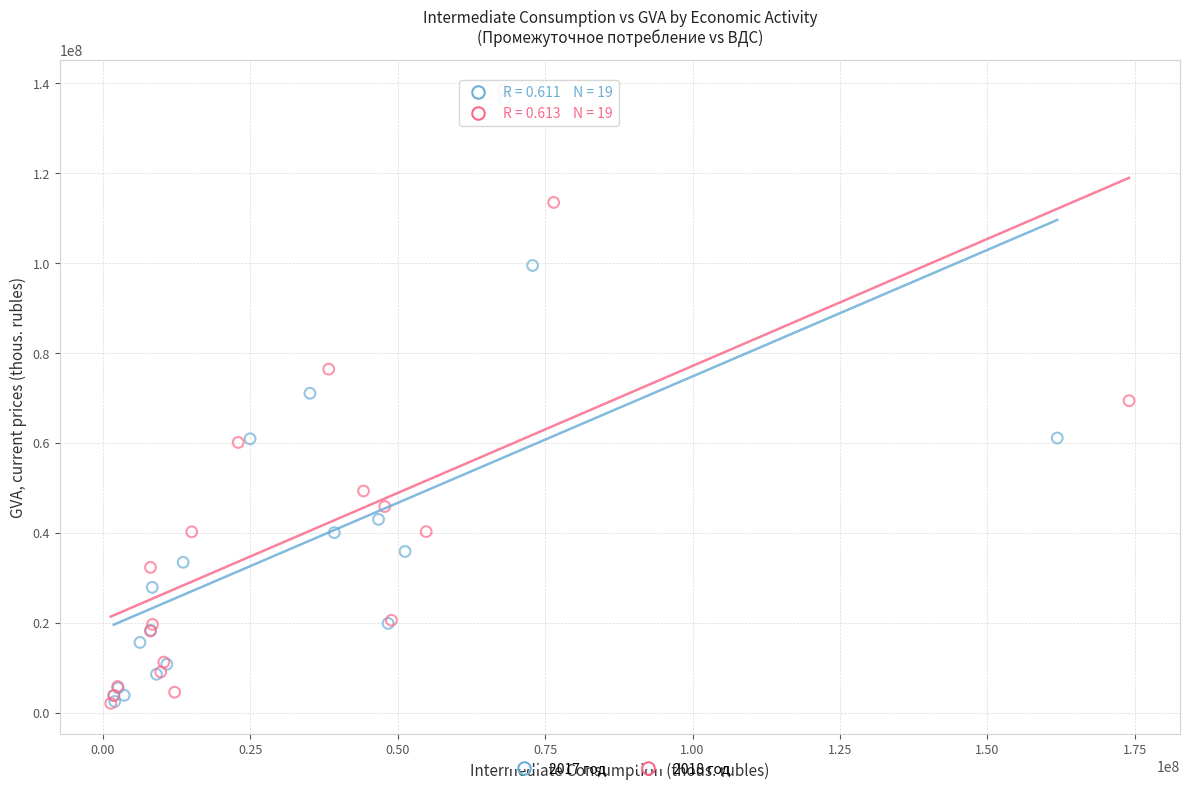

Which series has the largest Y range (max minus min)?

2018 год